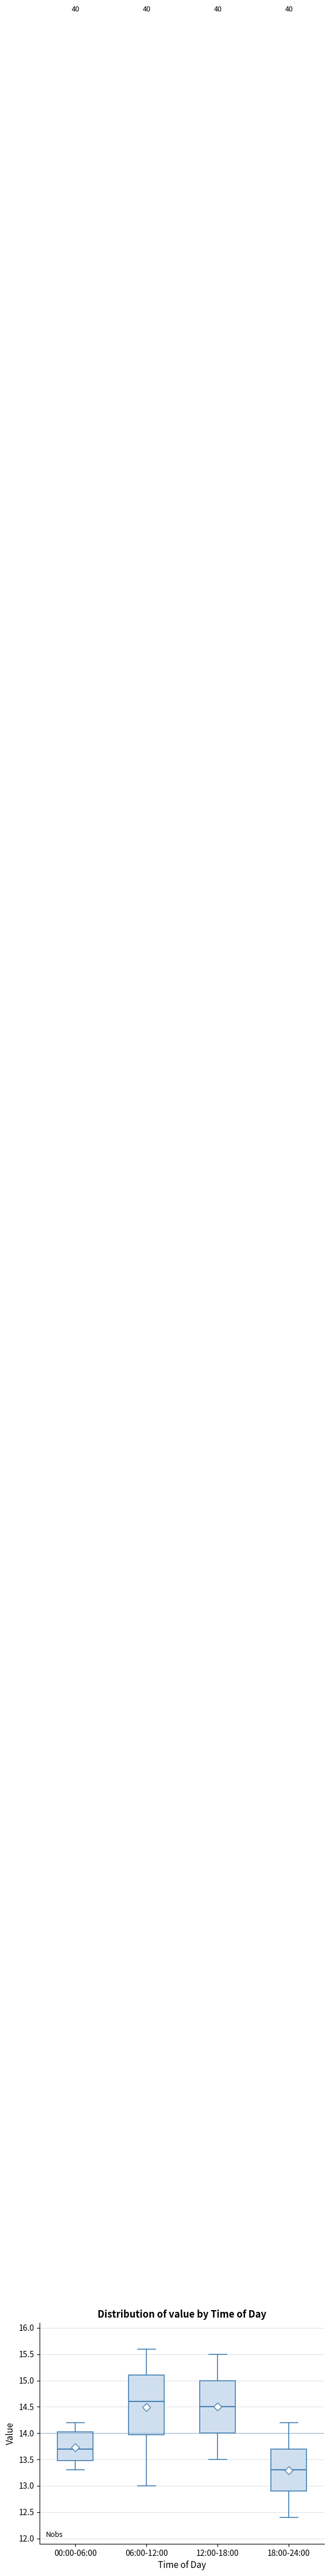

Where does the median line of the box for 06:00-12:00 sit on the y-axis? The values are not printed on the chart, so give them approximately, as read against the axis.

14.60